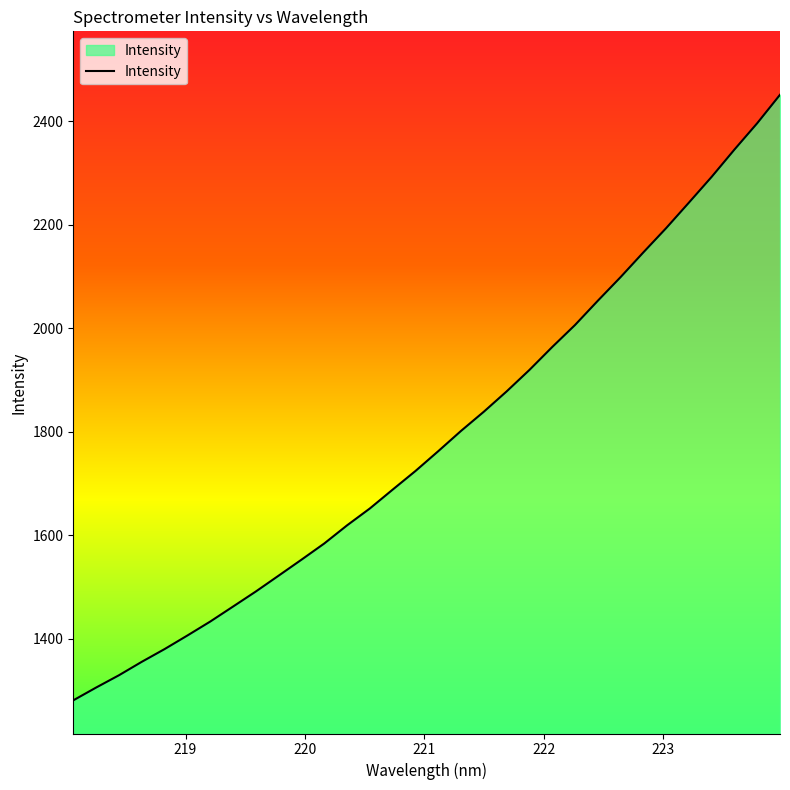

What is the maximum value shown in the chart?

2451.1